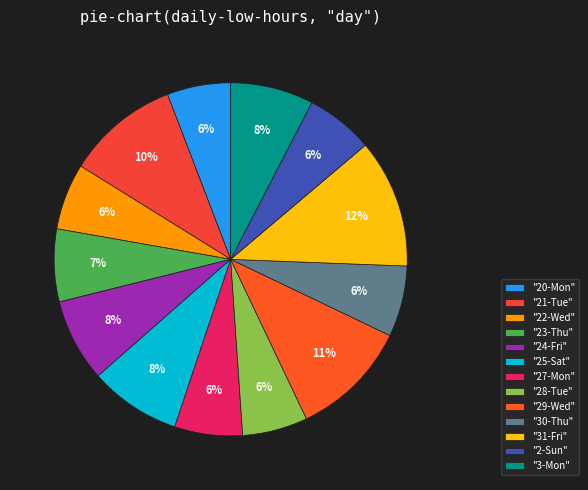

How many segments does this pie chart have?

13